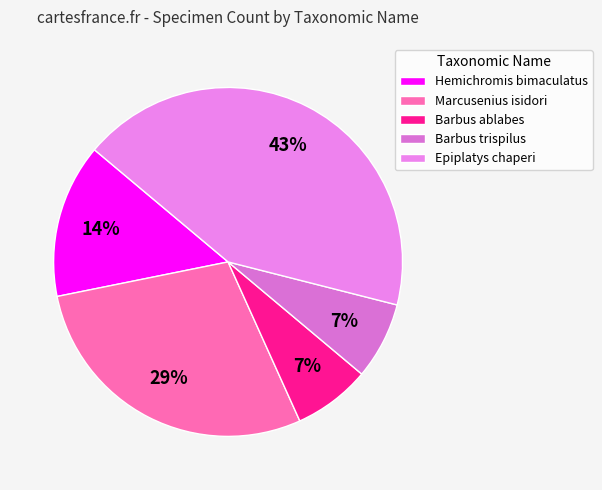

Which slice is the largest?

Epiplatys chaperi